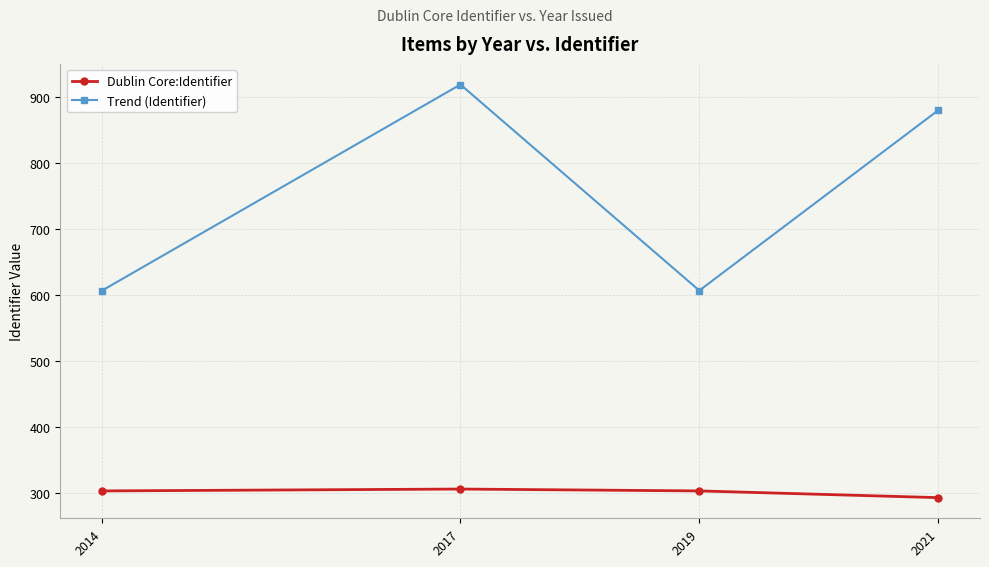

What is the approximate value of Dublin Core:Identifier at 2017?

306.3